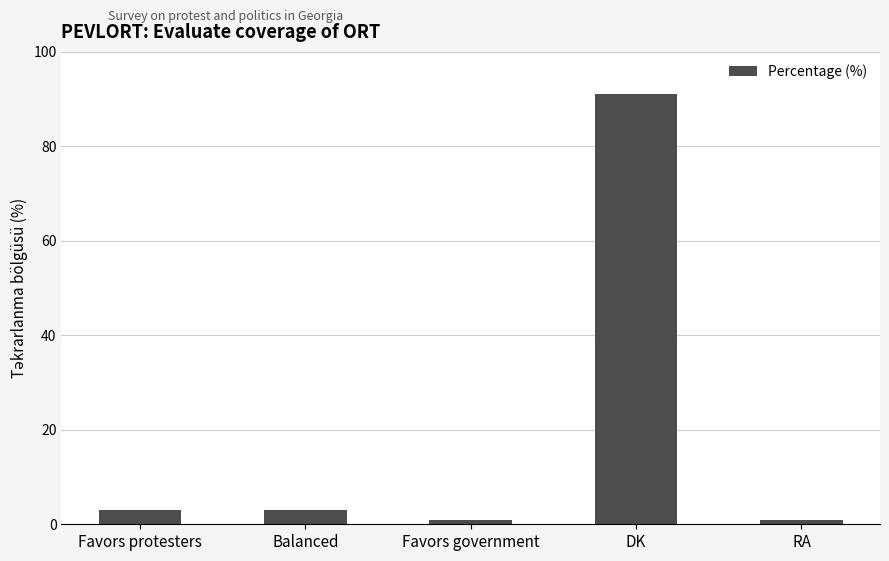

What is the label of the 3rd bar from the right?

Favors government